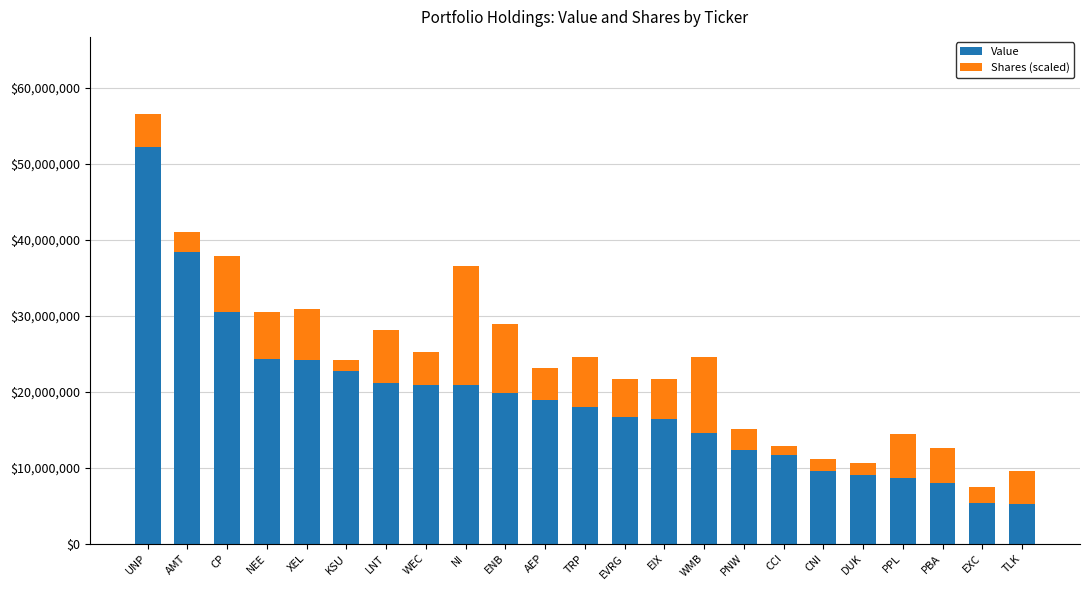

What is the minimum value for Value?

5165000.0